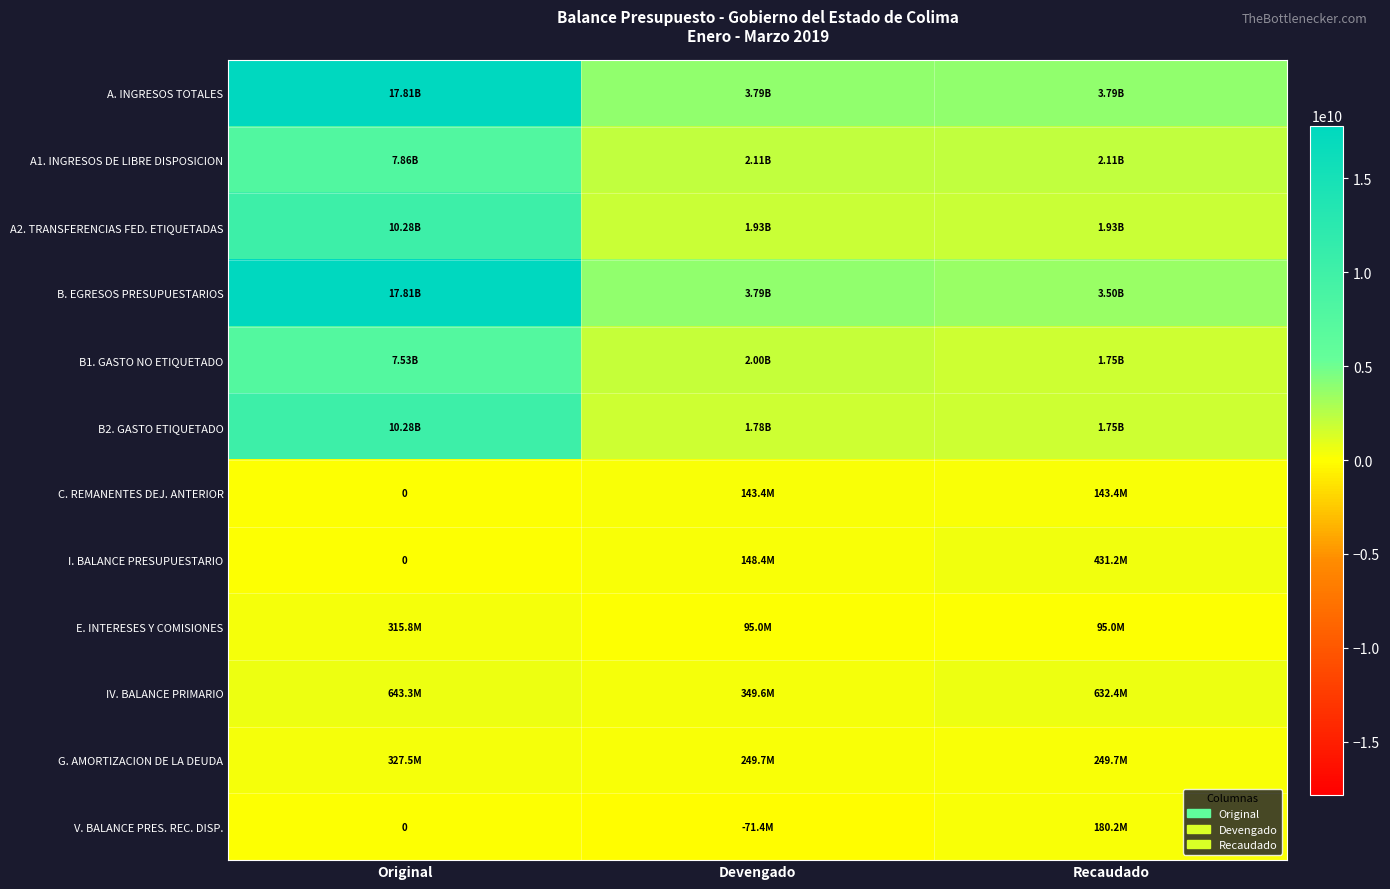

What is the spread (max minus min) of values at Original?

17810180285.0